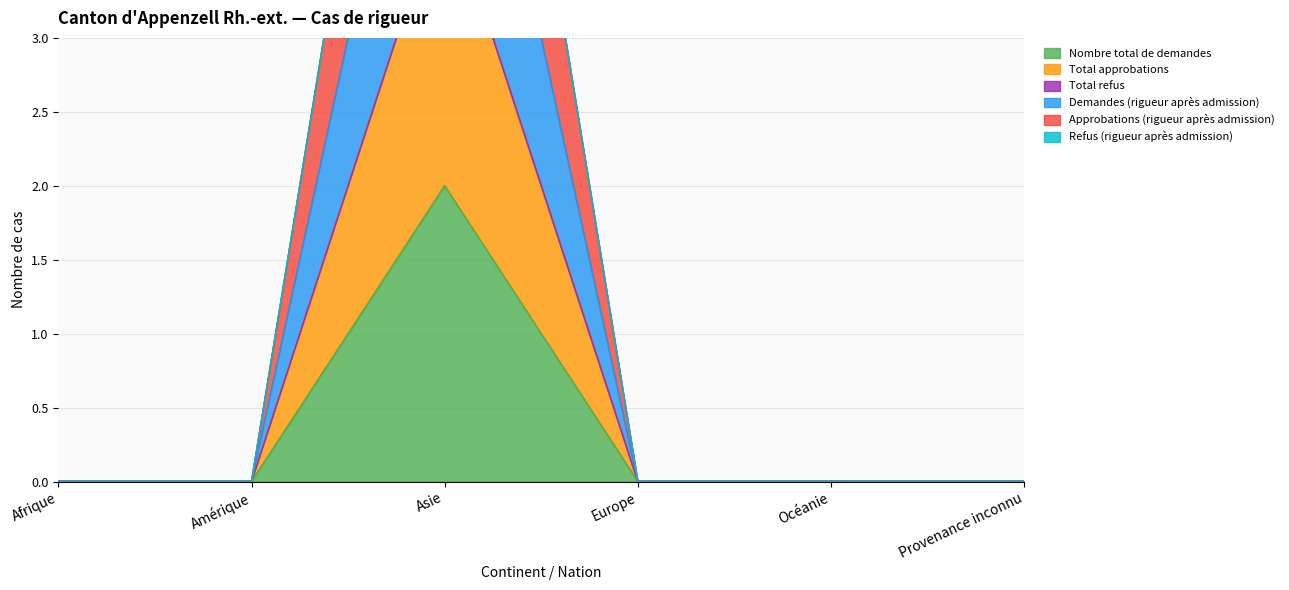

Does the chart have visible grid lines?

Yes